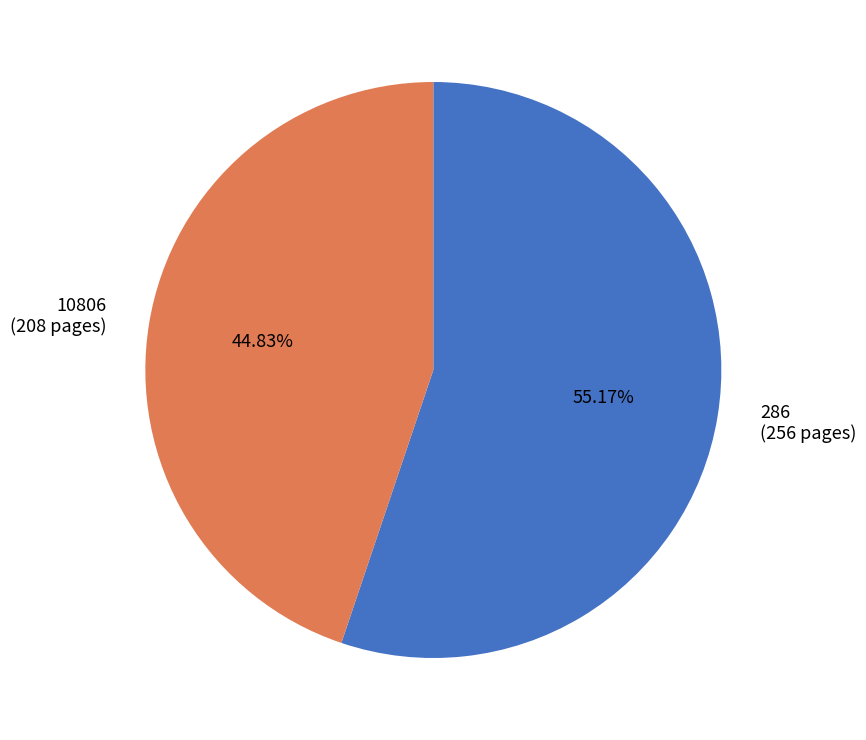

To the nearest percent, what is the difference between the largest and smallest slice percentages?

10%